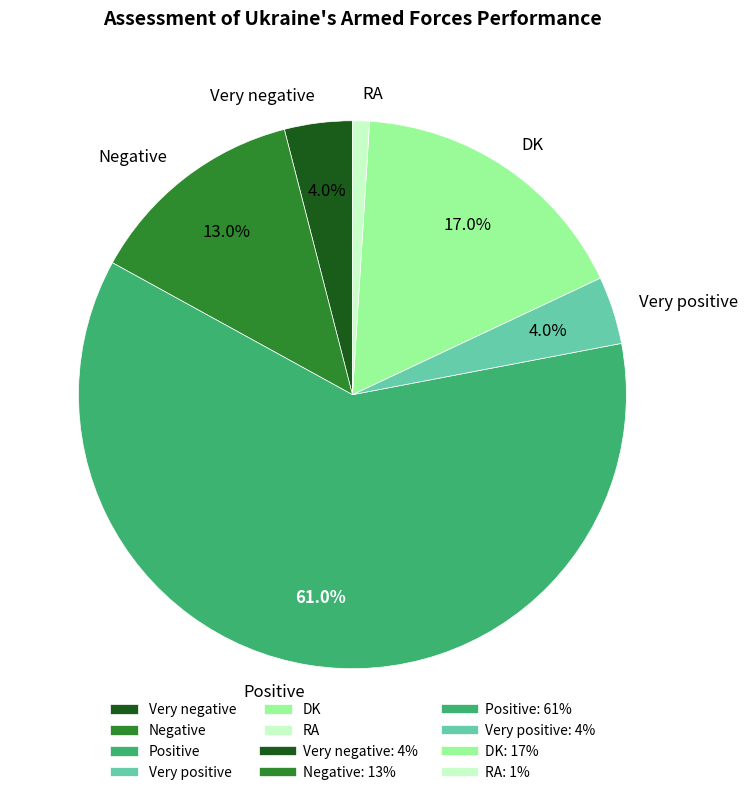

The DK slice represents 28% of the pie. True or false?

False